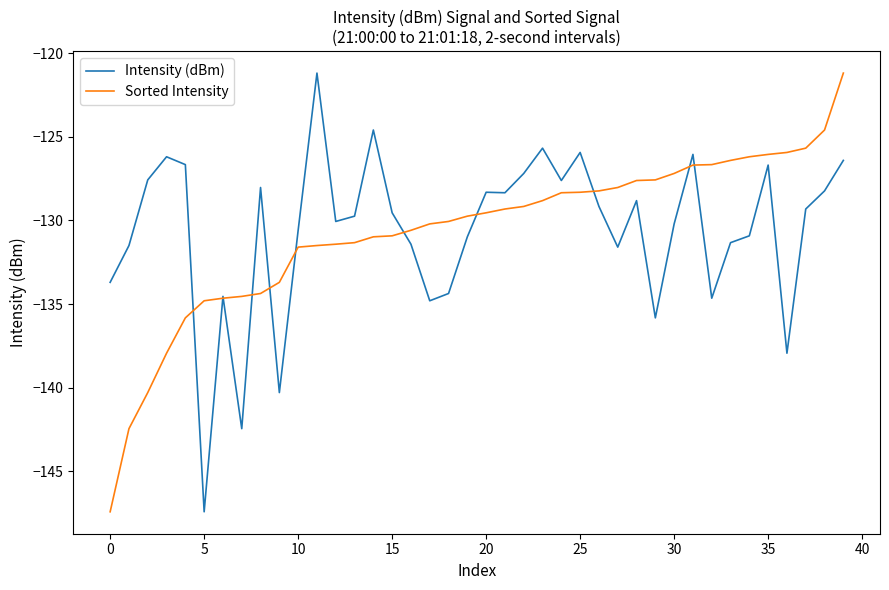

What is the minimum value shown in the chart?

-147.4